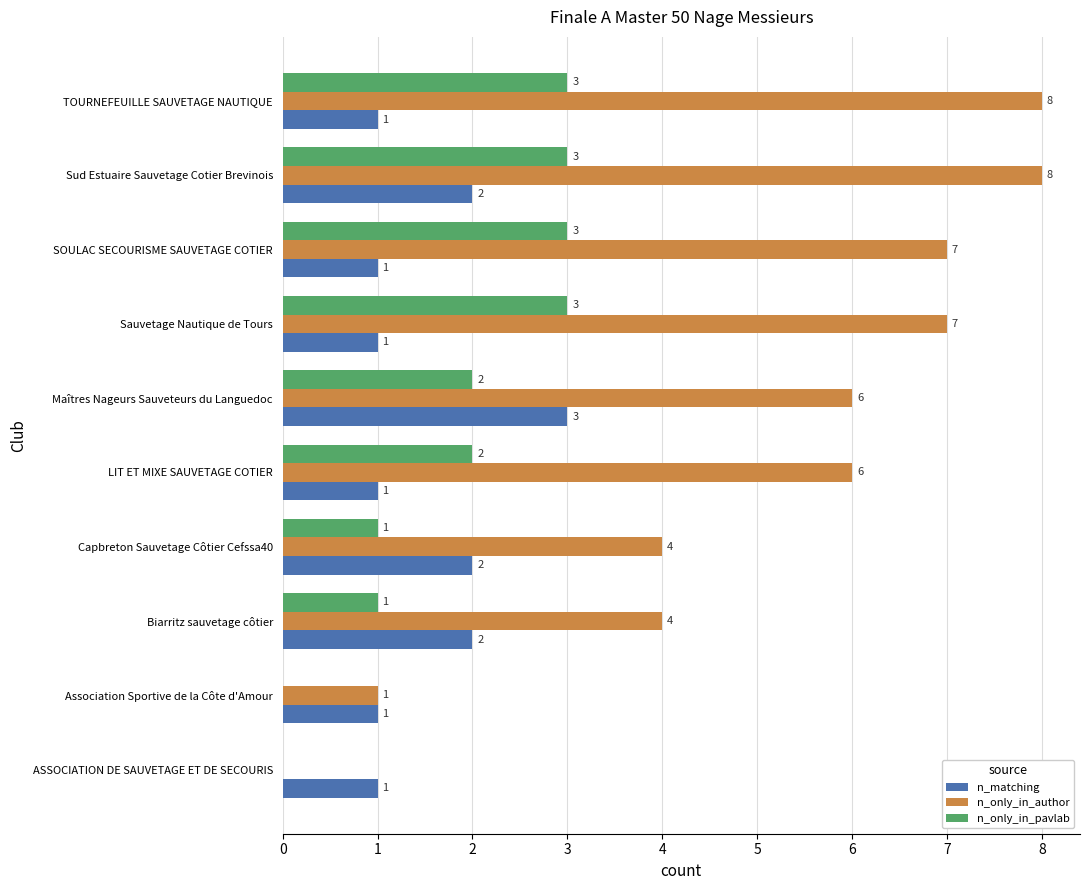

What is the sum of the n_only_in_pavlab values at Maîtres Nageurs Sauveteurs du Languedoc and Sud Estuaire Sauvetage Cotier Brevinois?

5